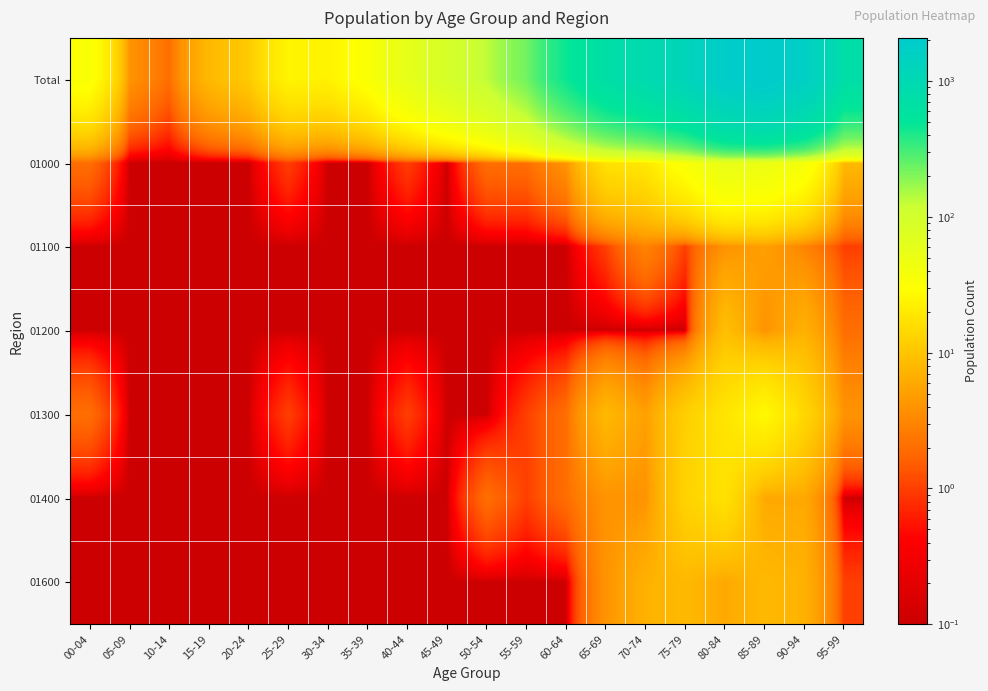

How many series are shown in this chart?

7